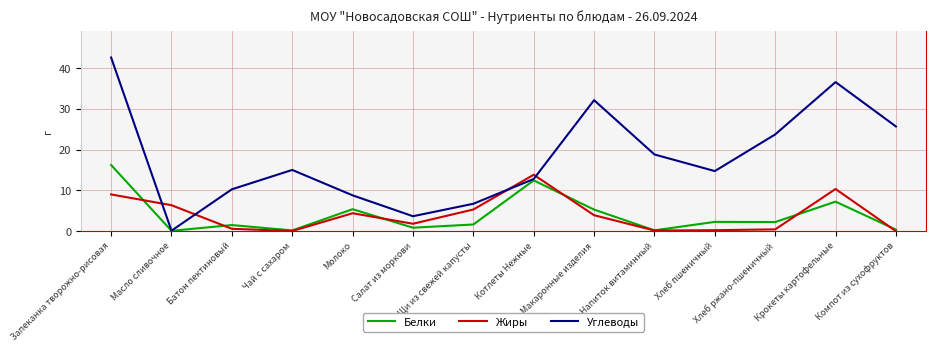

What is the total value across all series at Котлеты Нежные?

39.1